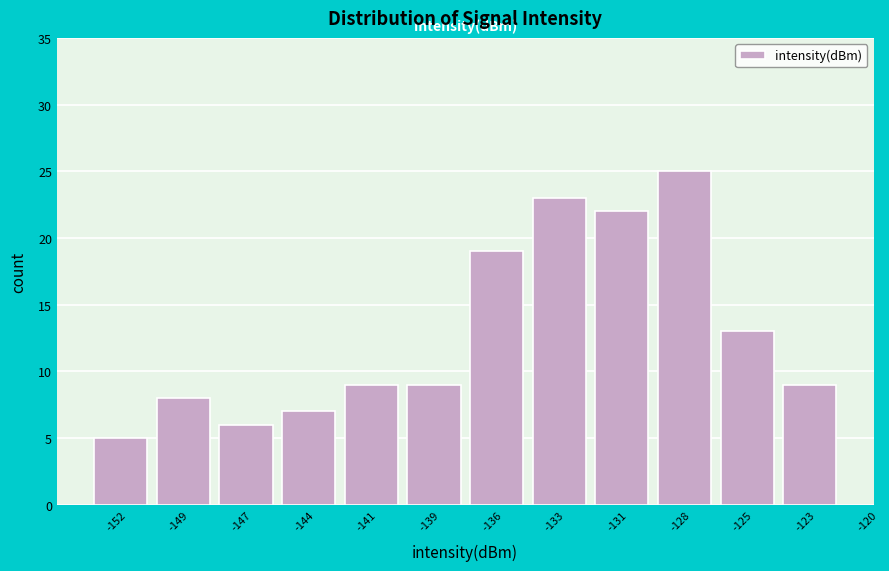

Reading left to right, transcribe all the data shown in this chart.

5	8	6	7	9	9	19	23	22	25	13	9